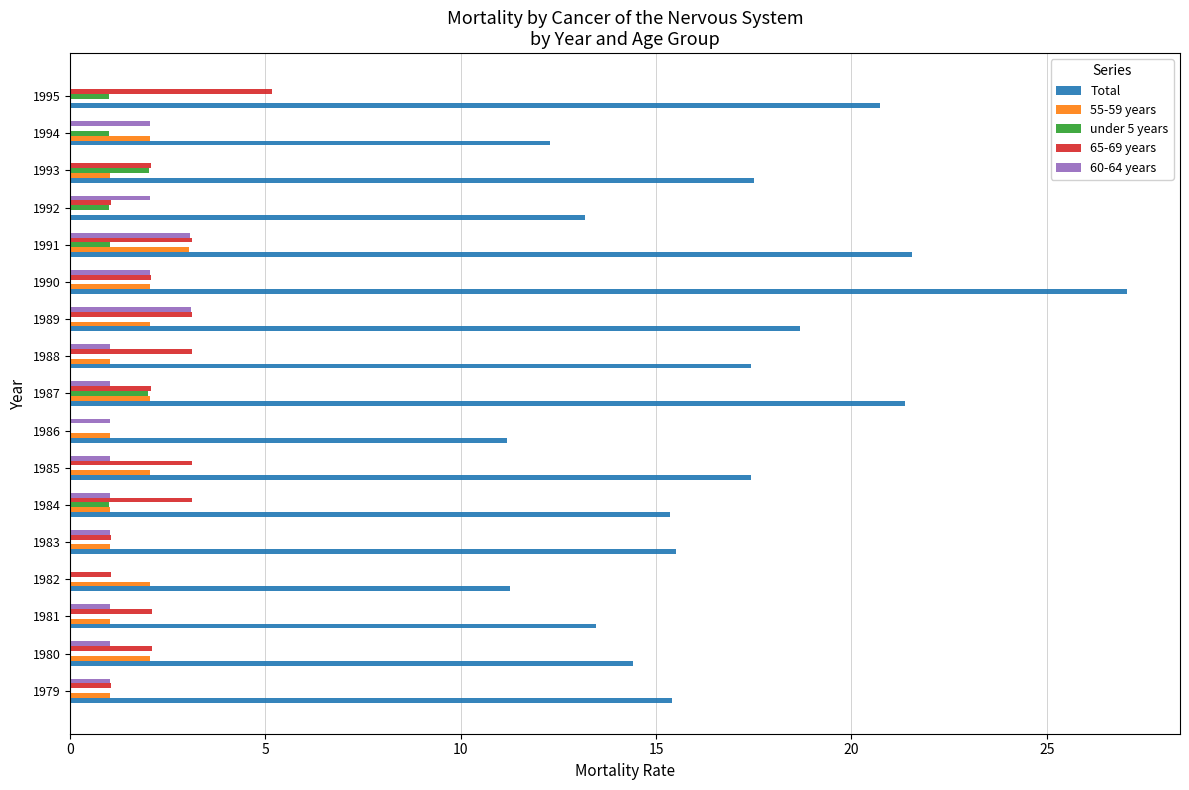

Which series has the largest total across all categories?

Total